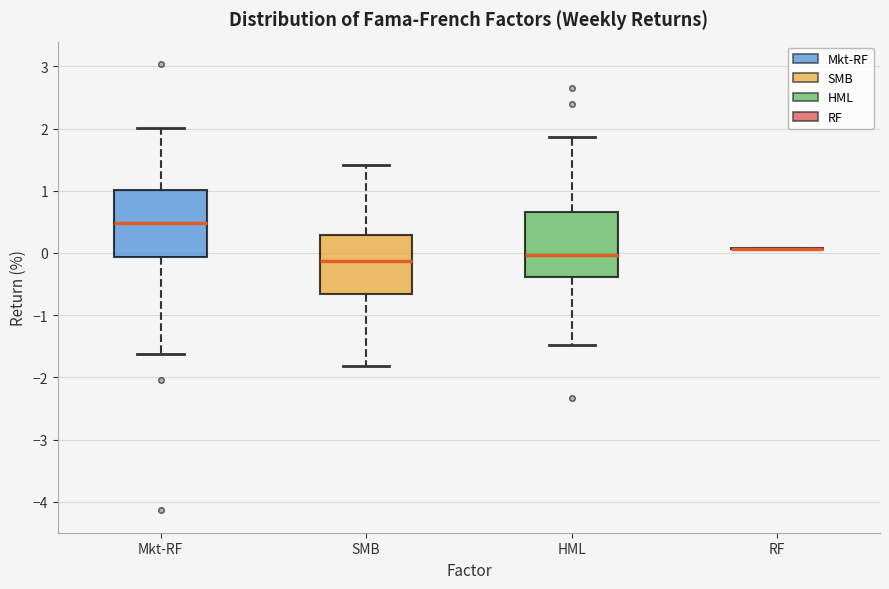

Where does the lower whisker of the box for Mkt-RF end on the y-axis? The values are not printed on the chart, so give them approximately, as read against the axis.

-1.6